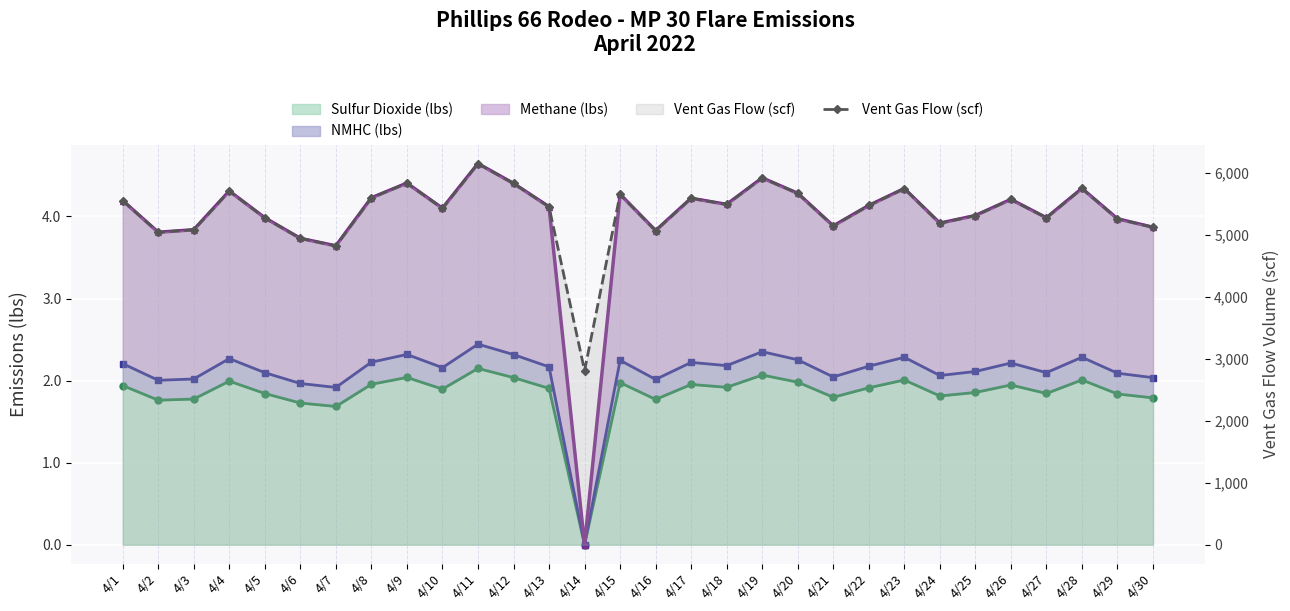

How many lines are shown in the chart?

1